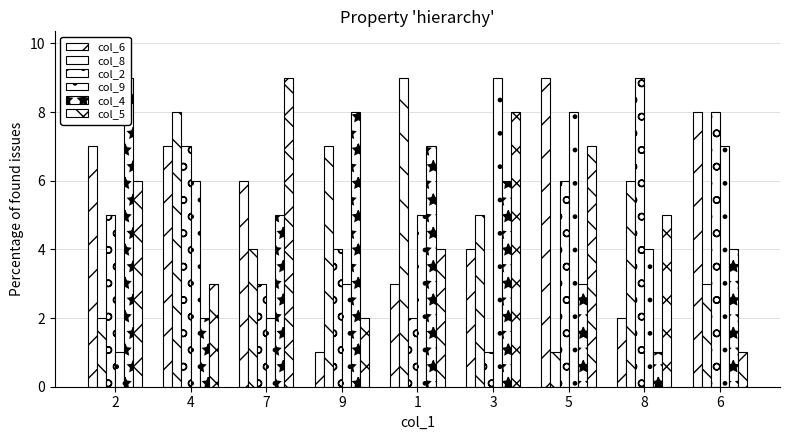

At which label is col_8 closest to 5?

3